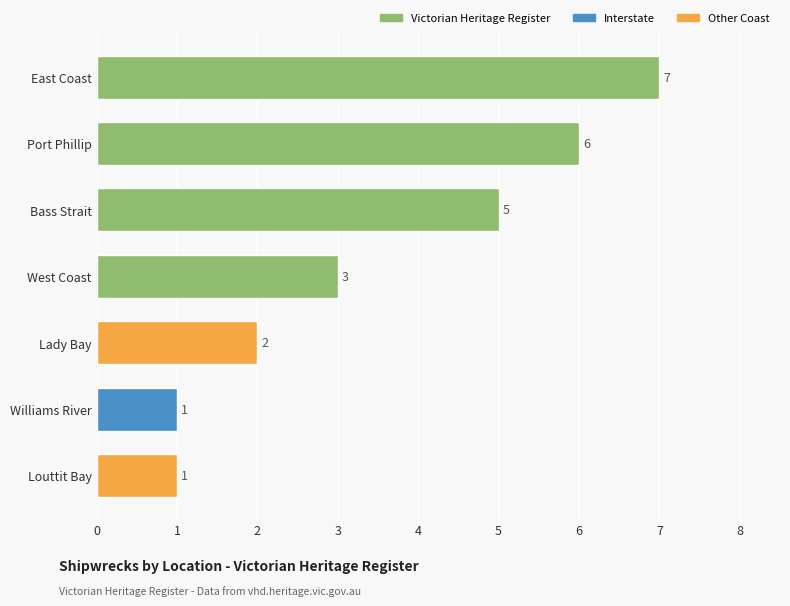

What is the difference between the maximum and second lowest values?

6